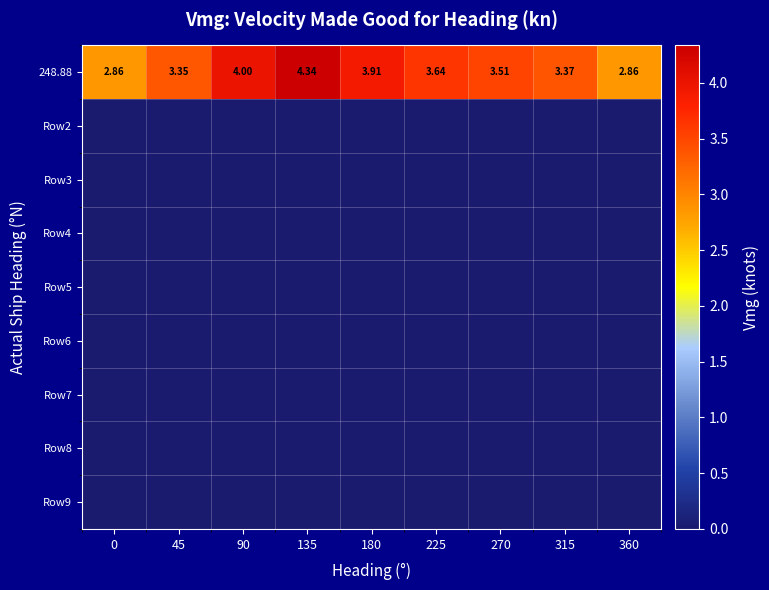

How many distinct data groups are displayed?

9